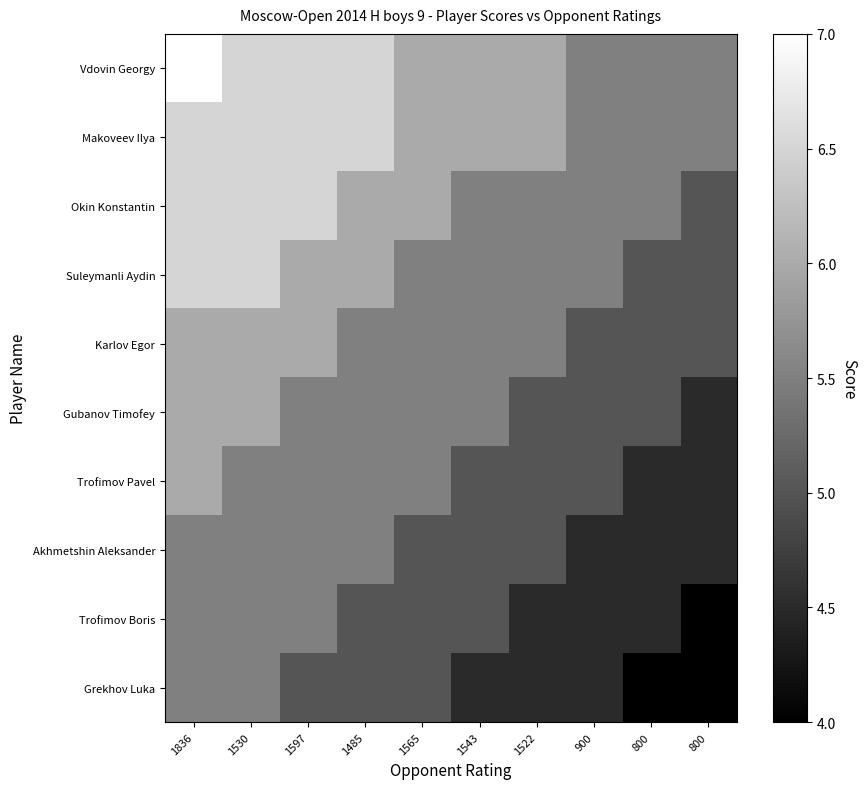

Which series has the largest total across all categories?

Vdovin Georgy